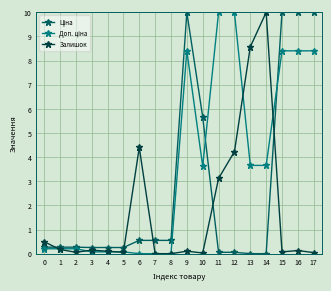

What is the difference between the highest and lowest values at 6?

4.4